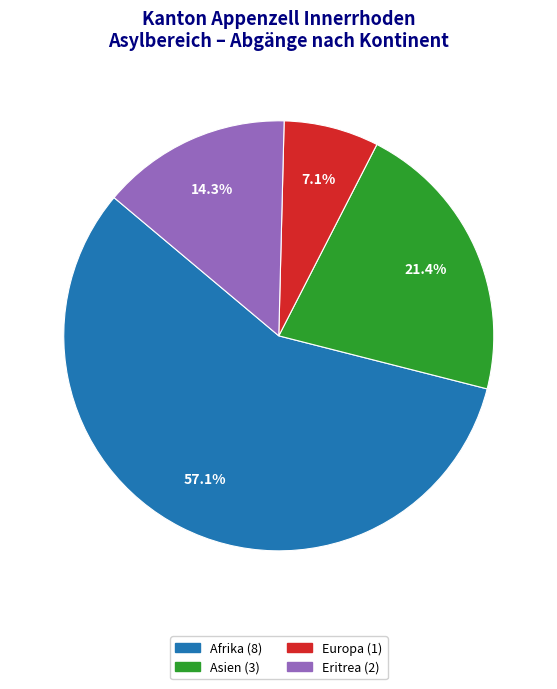

Is there a majority slice in this chart?

Yes